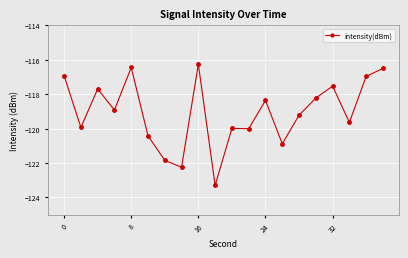

What is the difference between the maximum and second lowest values?

6.0